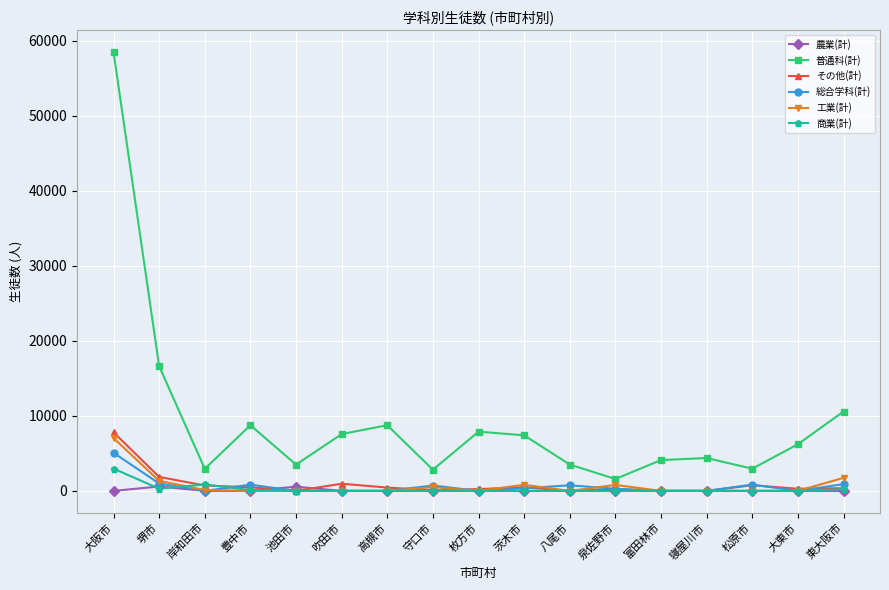

Which category has the highest value in the 工業(計) series?

大阪市